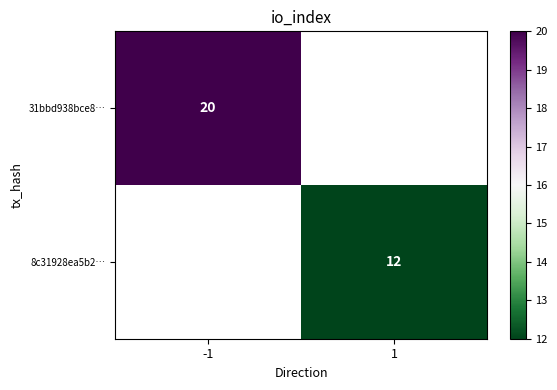

The 8c31928ea5b2… series shows 3 at 1. True or false?

False